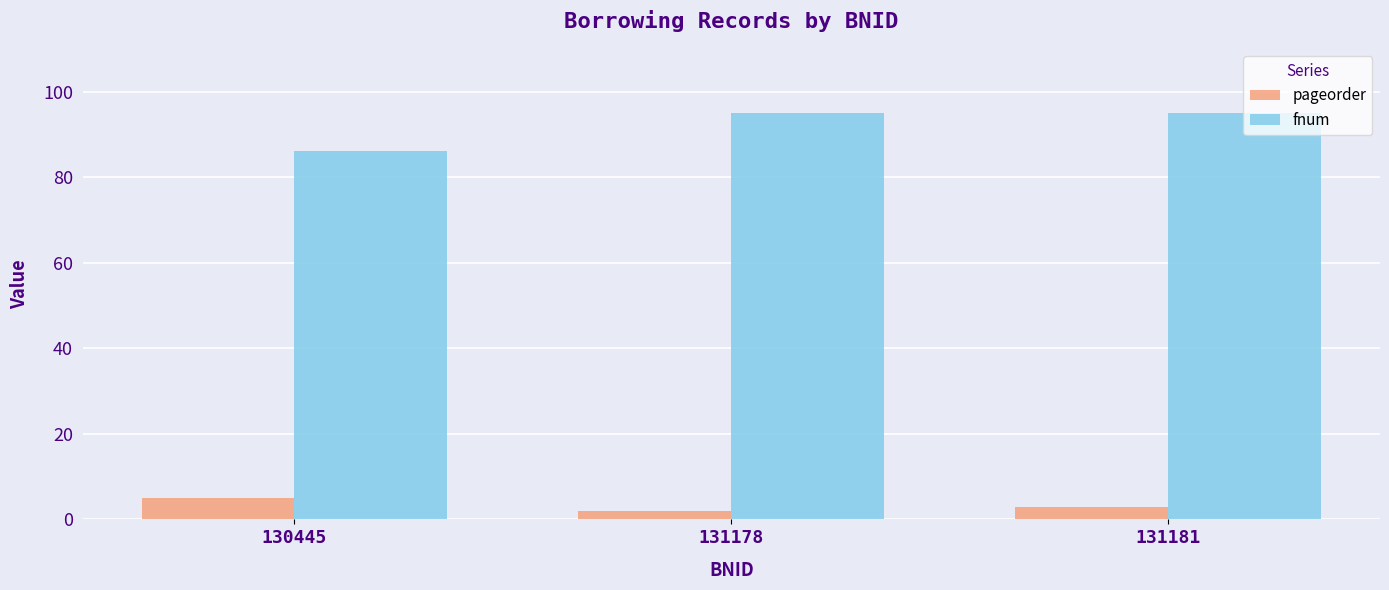

What is the average value of the fnum series?

92